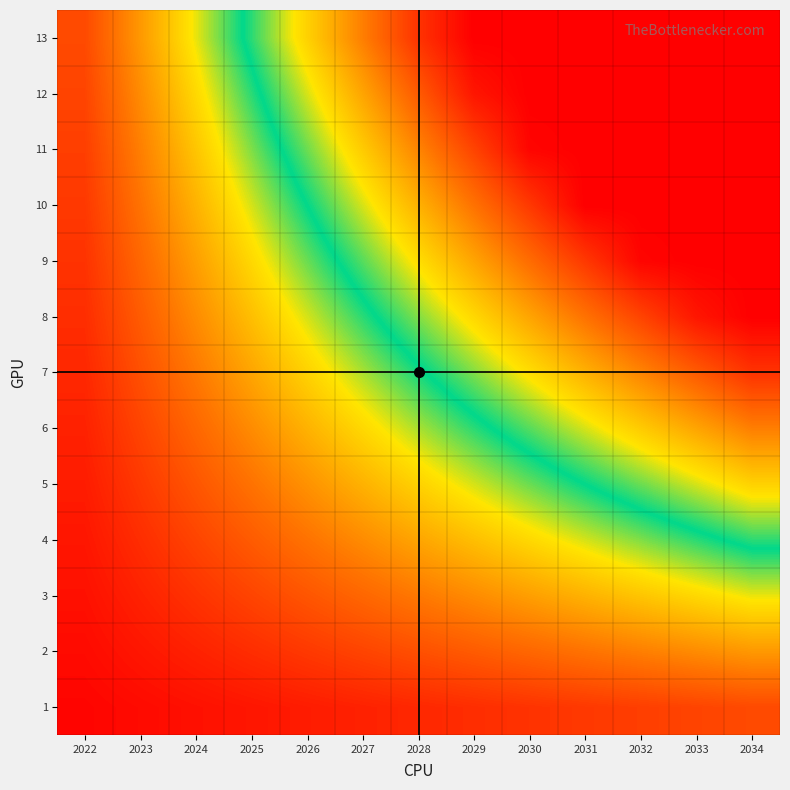

What is the greatest value displayed?

100